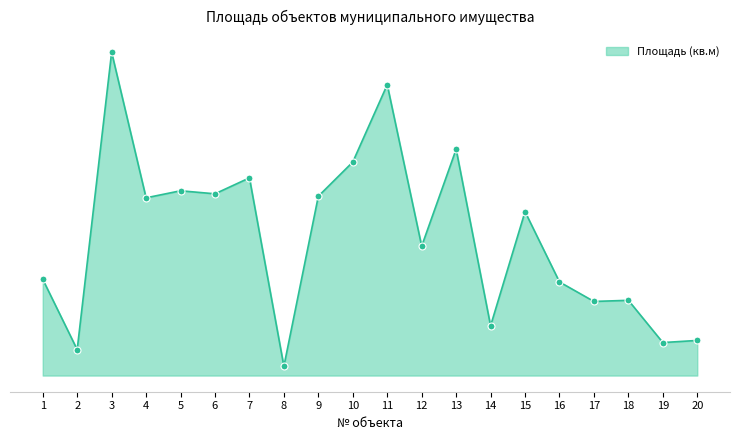

Approximately how many times larger is the value at 7 compared to 4?

1.1